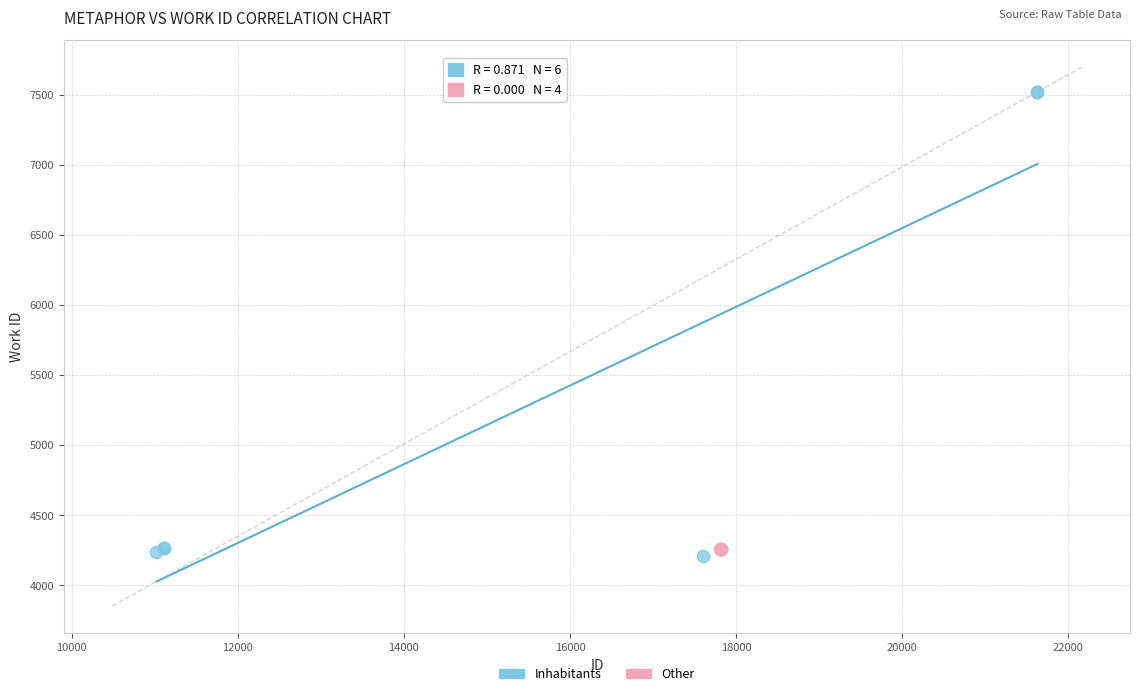

Which series contains the highest Y value?

Inhabitants